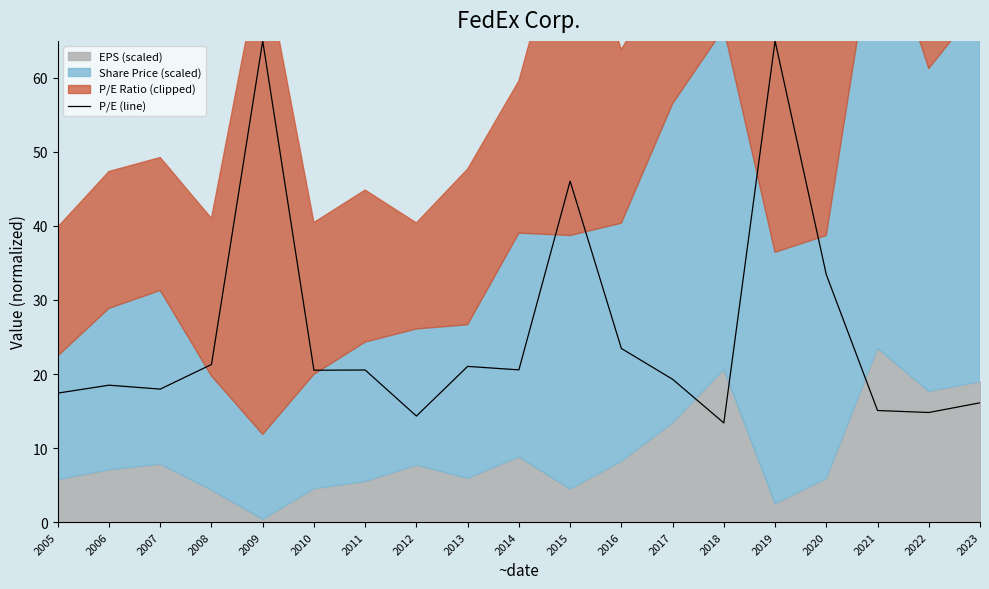

Reading left to right, list all the values displayed in this chart.

2005=17.4	2006=18.5	2007=18.0	2008=21.3	2009=65.0	2010=20.5	2011=20.5	2012=14.3	2013=21.0	2014=20.6	2015=46.1	2016=23.4	2017=19.3	2018=13.4	2019=65.0	2020=33.4	2021=15.1	2022=14.8	2023=16.1